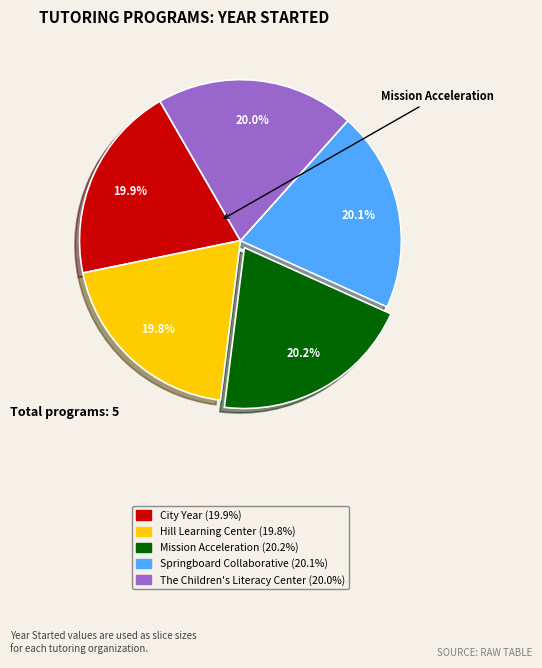

Does any single category account for the majority?

No